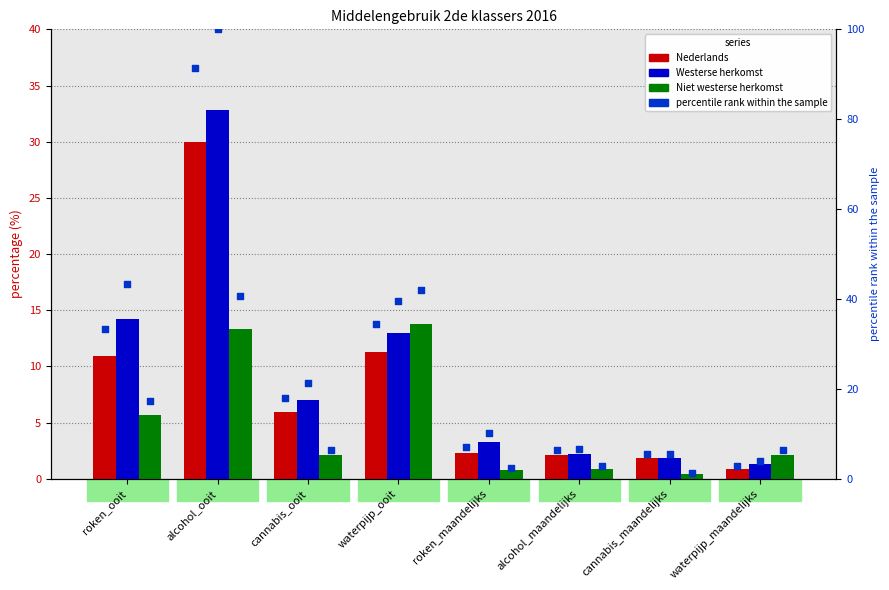

At which category is the sum across all series the highest?

alcohol_ooit